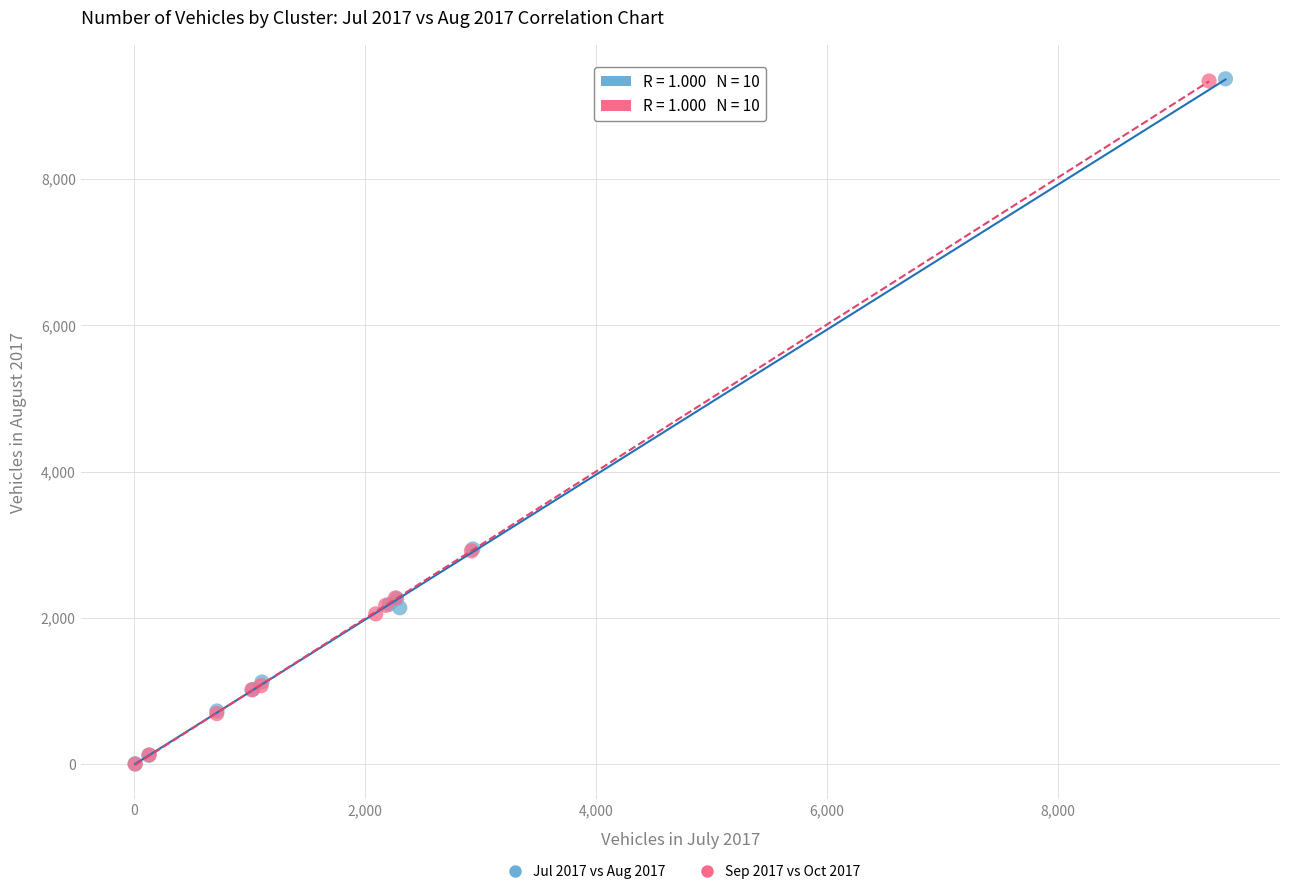

Which series has the largest Y range (max minus min)?

Jul 2017 vs Aug 2017